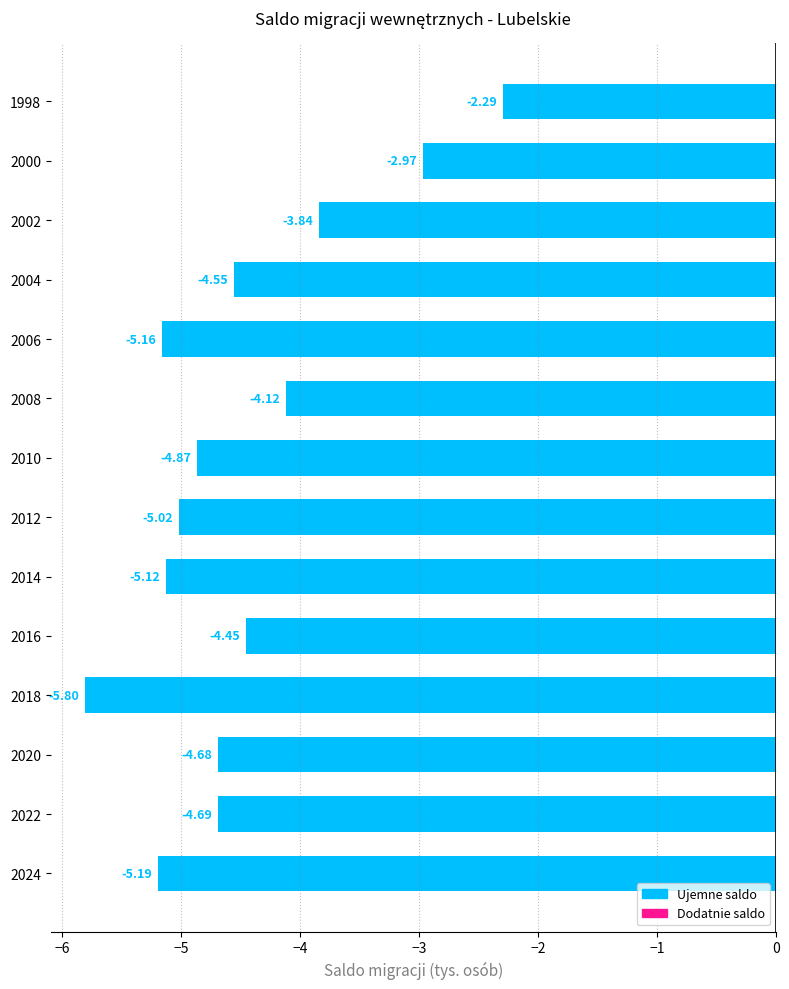

What is the sum of the values at 2010 and 2012?

-9.9